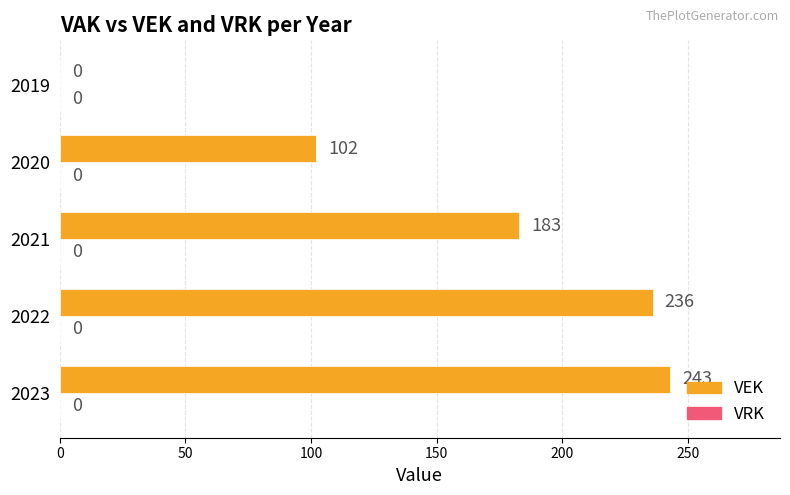

Reading bottom to top, extract all data points from this chart.

2023=243	2022=236	2021=183	2020=102	2019=0